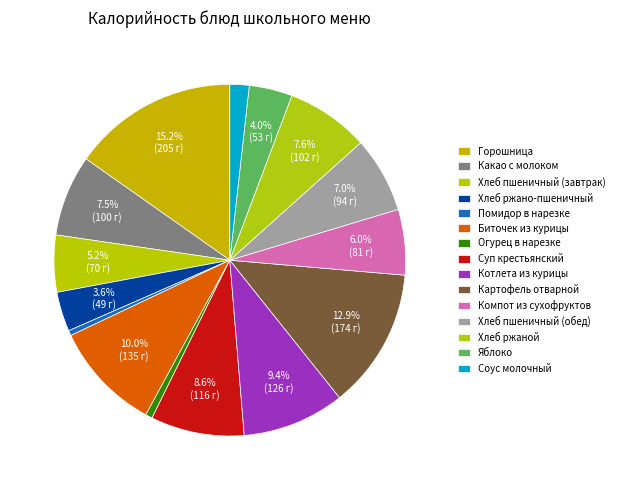

What is the change in value from Хлеб ржано-пшеничный to Биточек из курицы?

+86.0